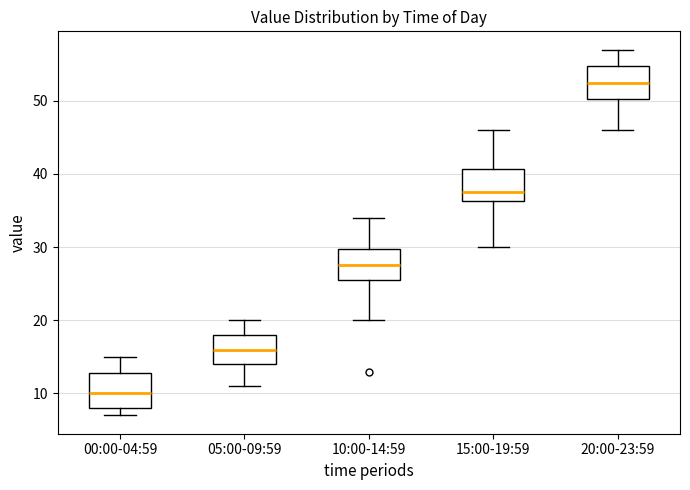

Where does the upper whisker of the box for 00:00-04:59 end on the y-axis? The values are not printed on the chart, so give them approximately, as read against the axis.

15